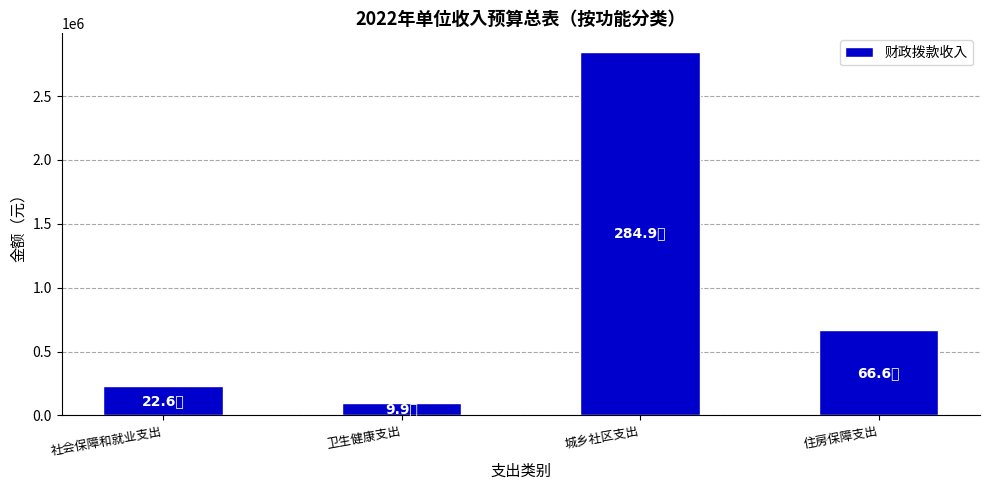

Which category has the highest value across all series?

城乡社区支出